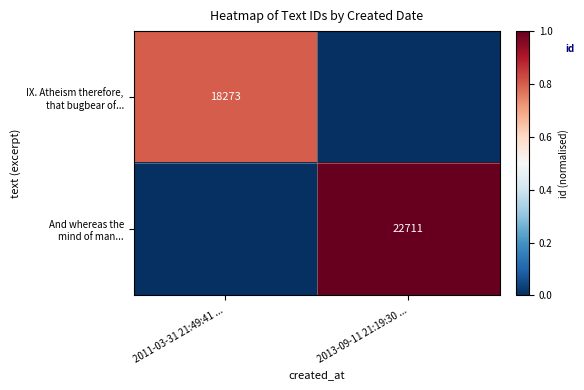

What is the average value of the And whereas the mind of man... series?

0.5